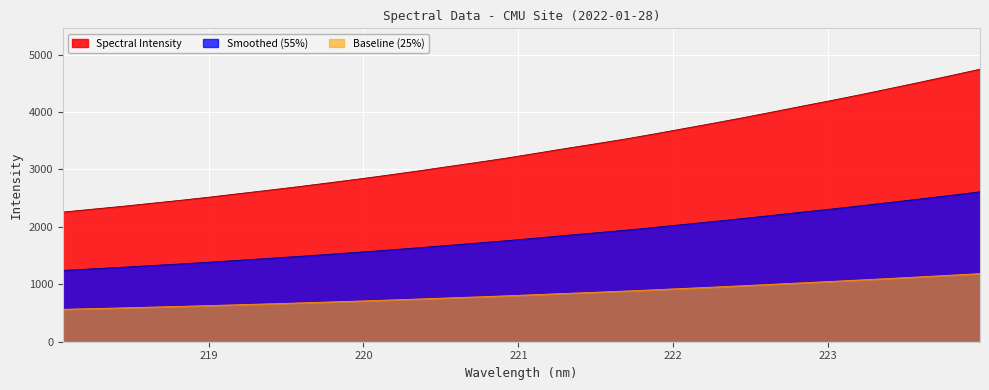

How many values exceed 3282?

16